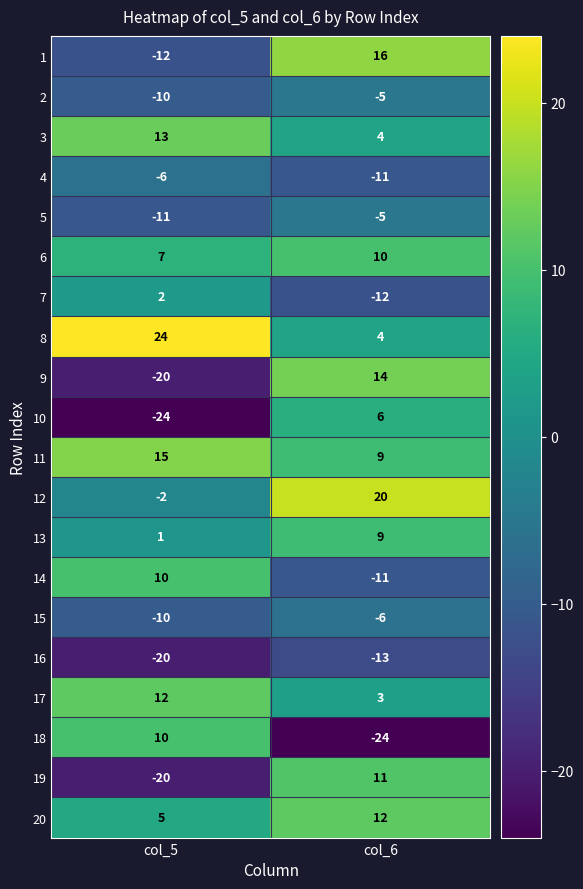

At which label is 12 closest to 9?

col_5